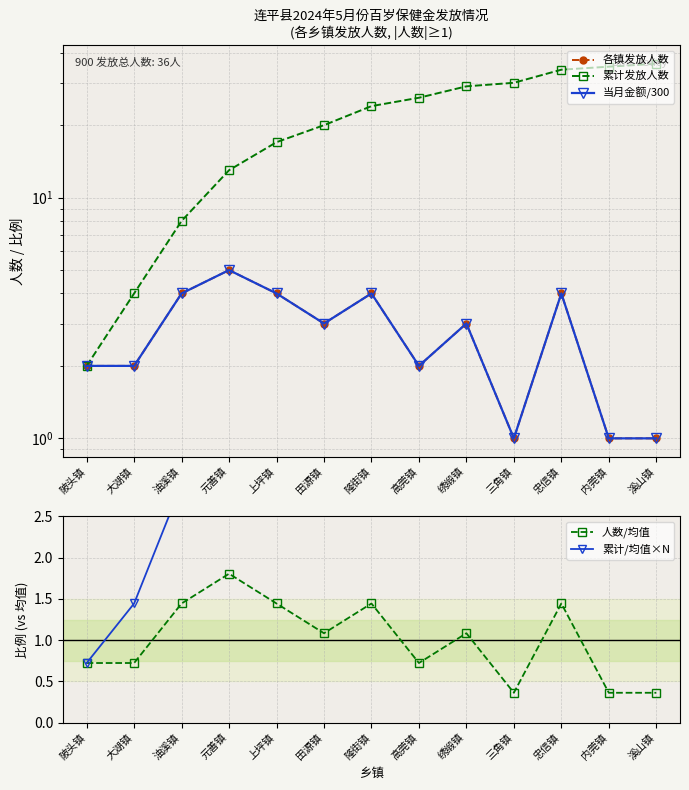

True or false: 累计/均值×N has more than 2 interior local peaks.

False